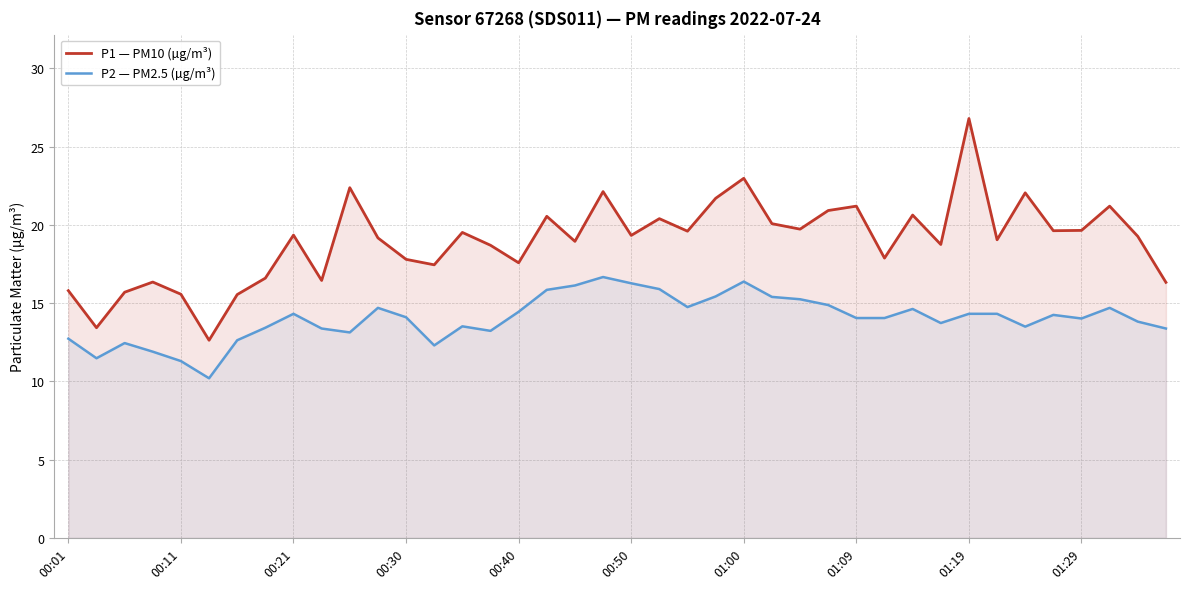

True or false: P1 — PM10 (µg/m³) and P2 — PM2.5 (µg/m³) intersect in this chart.

False